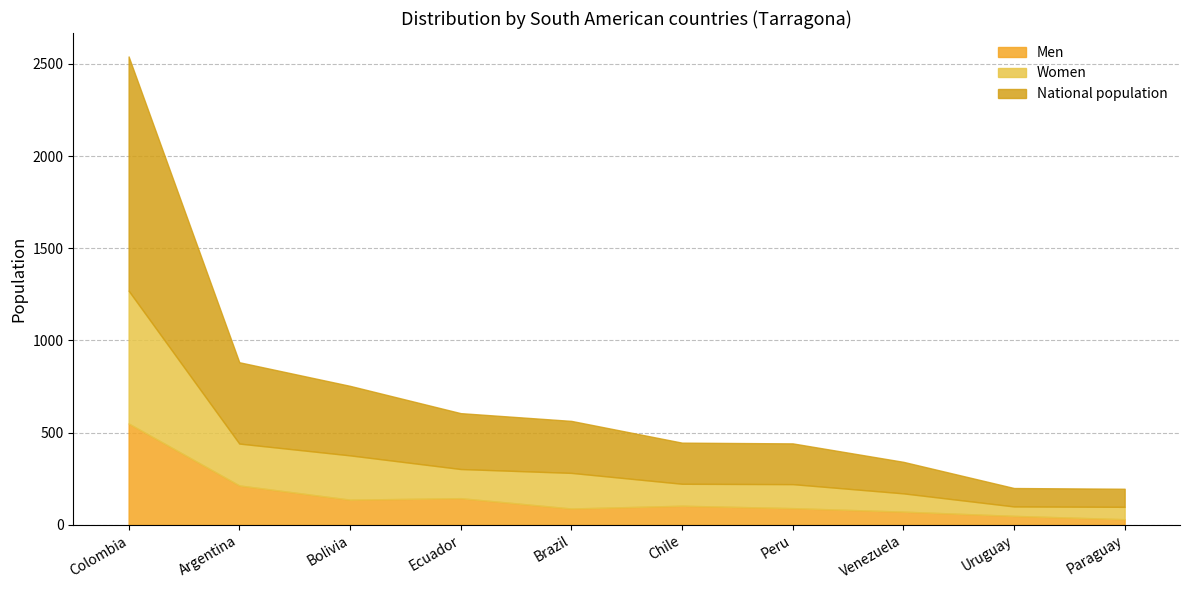

Which has a higher value, Peru or Paraguay?

Peru